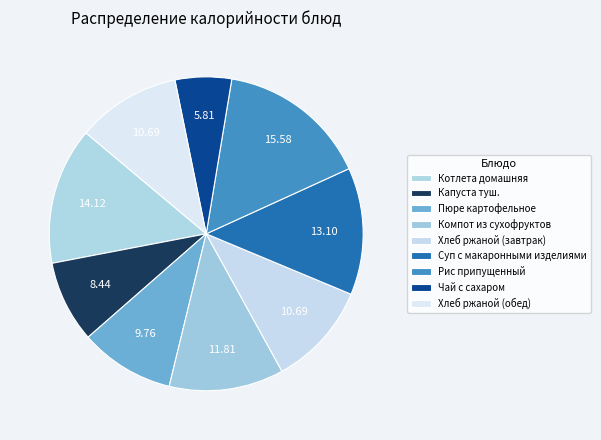

What percentage is the Хлеб ржаной (завтрак) slice, to the nearest percent?

11%